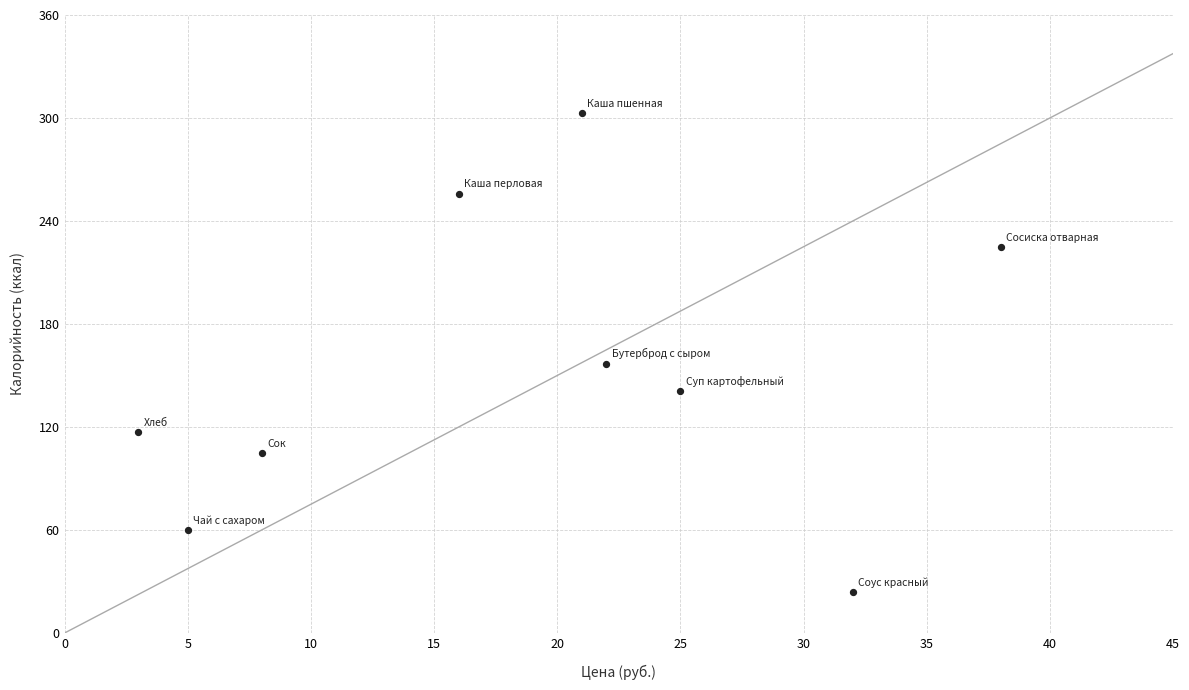

What is the average Y value?

154.2